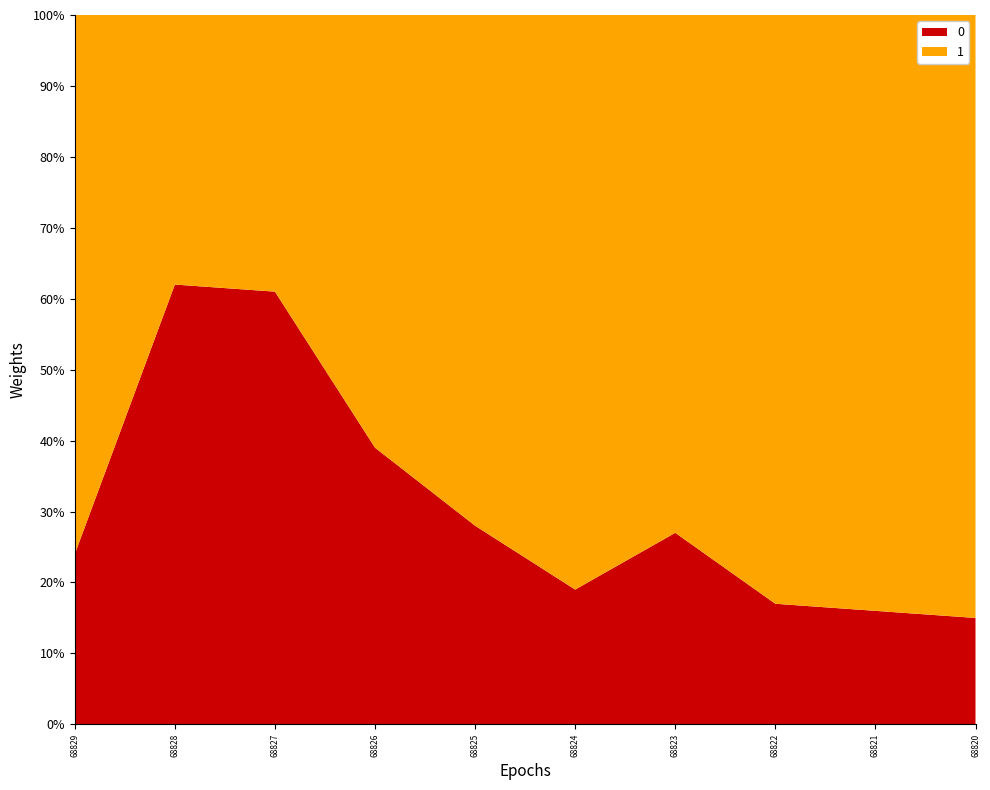

Reading left to right, what are all the values shown in this chart?

0: 68829=0.2	68828=0.6	68827=0.6	68826=0.4	68825=0.3	68824=0.2	68823=0.3	68822=0.2	68821=0.2	68820=0.1
1: 68829=0.8	68828=0.4	68827=0.4	68826=0.6	68825=0.7	68824=0.8	68823=0.7	68822=0.8	68821=0.8	68820=0.8